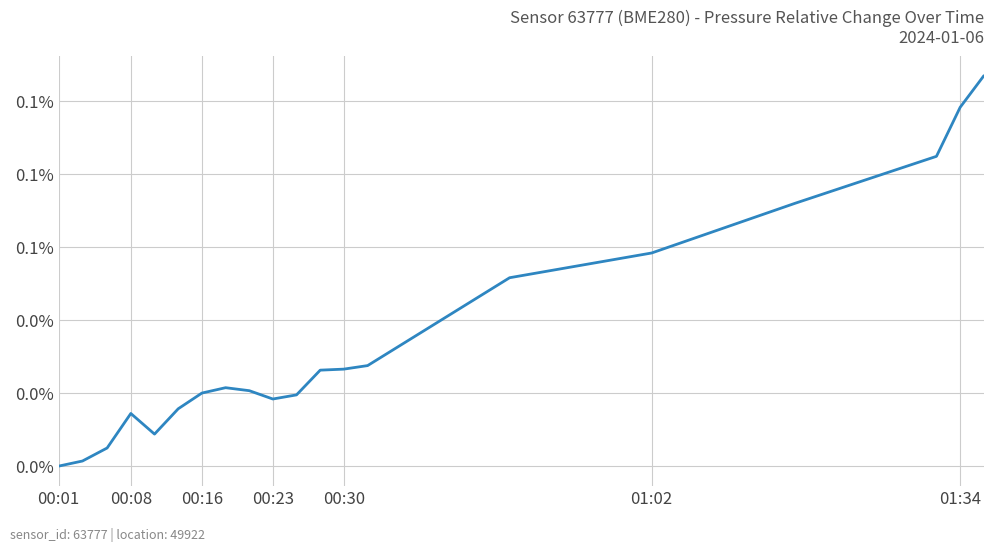

Is this an area chart (filled region under the line)?

No